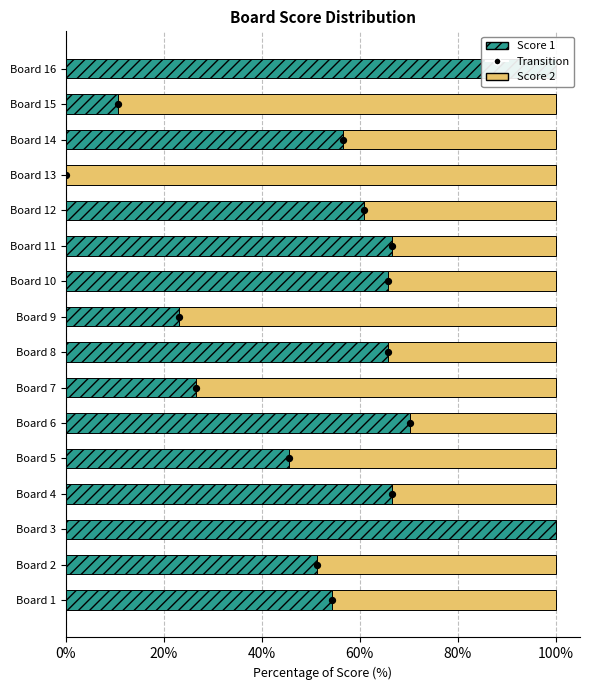

At which category is the sum across all series the highest?

Board 9